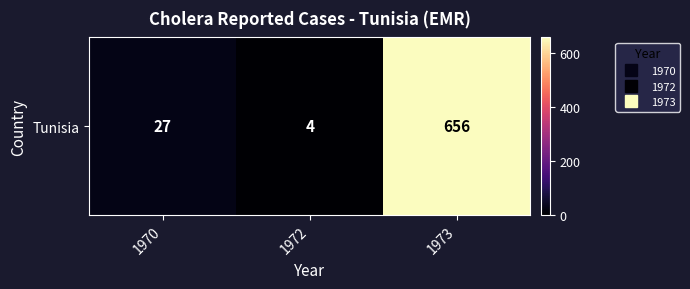

At which category does the chart reach its minimum across all series?

1972